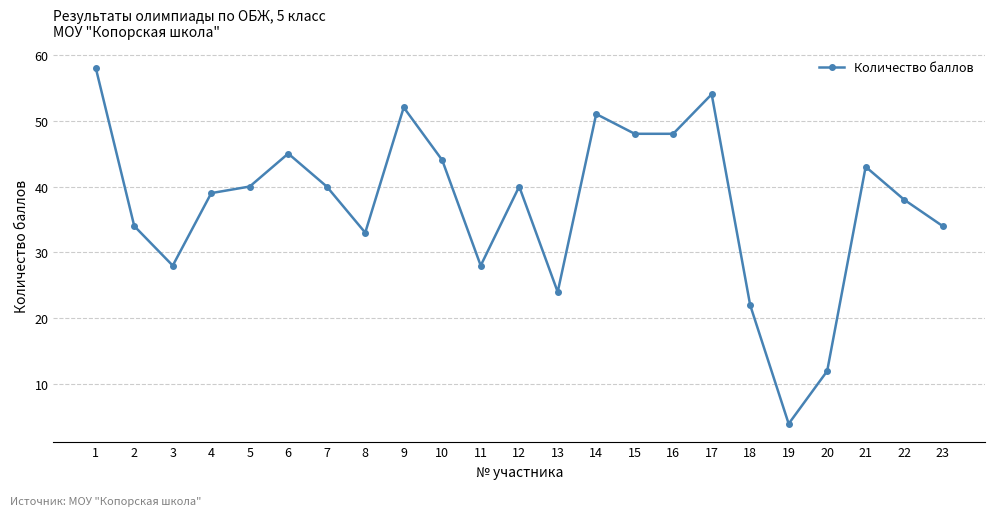

At which category does the data reach its first local valley?

3